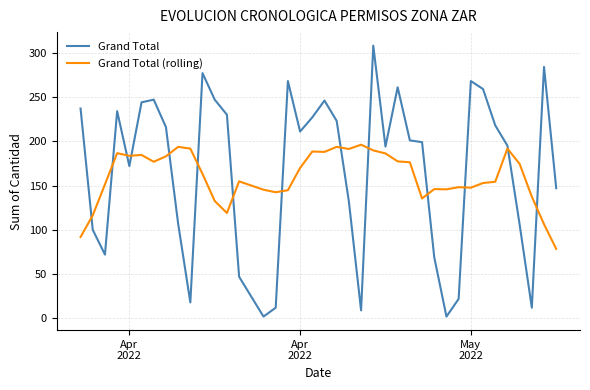

What is the difference between the maximum and minimum values in the Grand Total series?

306.0